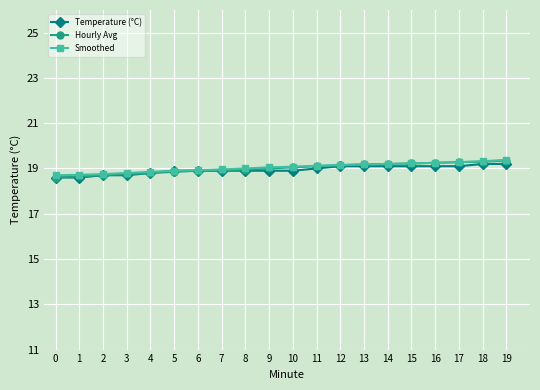

What is the value of the Smoothed point at the 16th from the left?

19.2